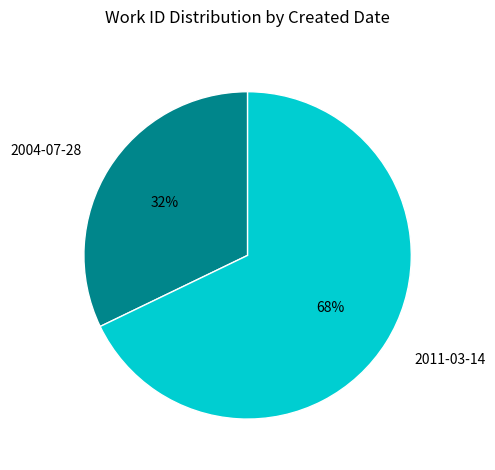

To the nearest percent, what is the average slice percentage?

50%